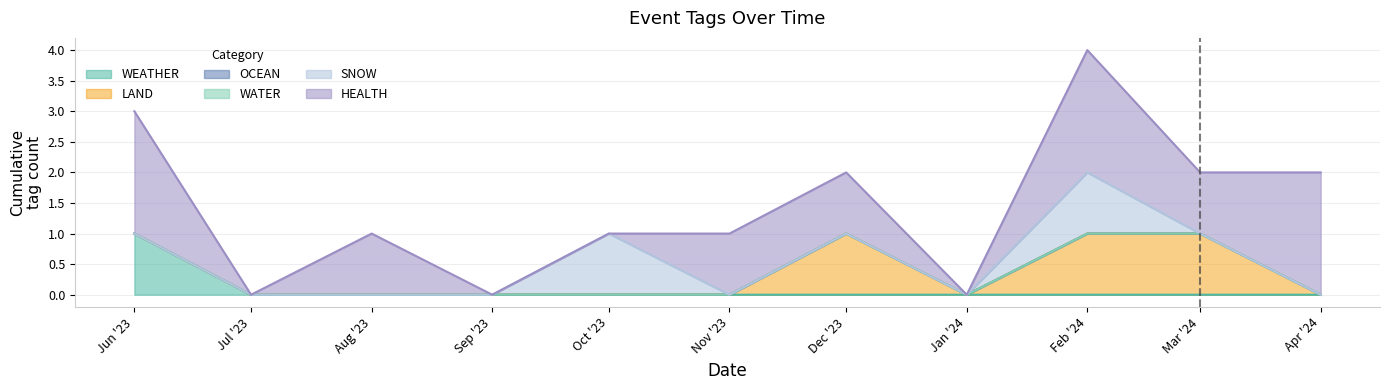

Rank the series by their maximum value, from highest to lowest.

HEALTH, WEATHER, LAND, SNOW, OCEAN, WATER